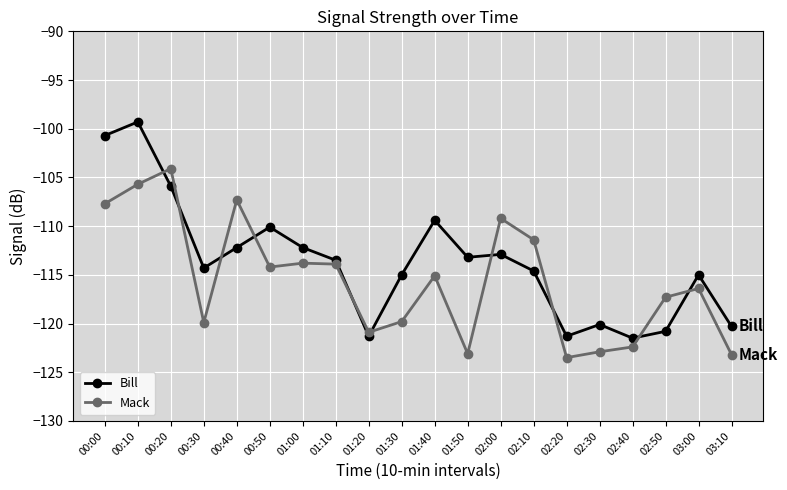

How many intersections are there between Mack and Bill?

10